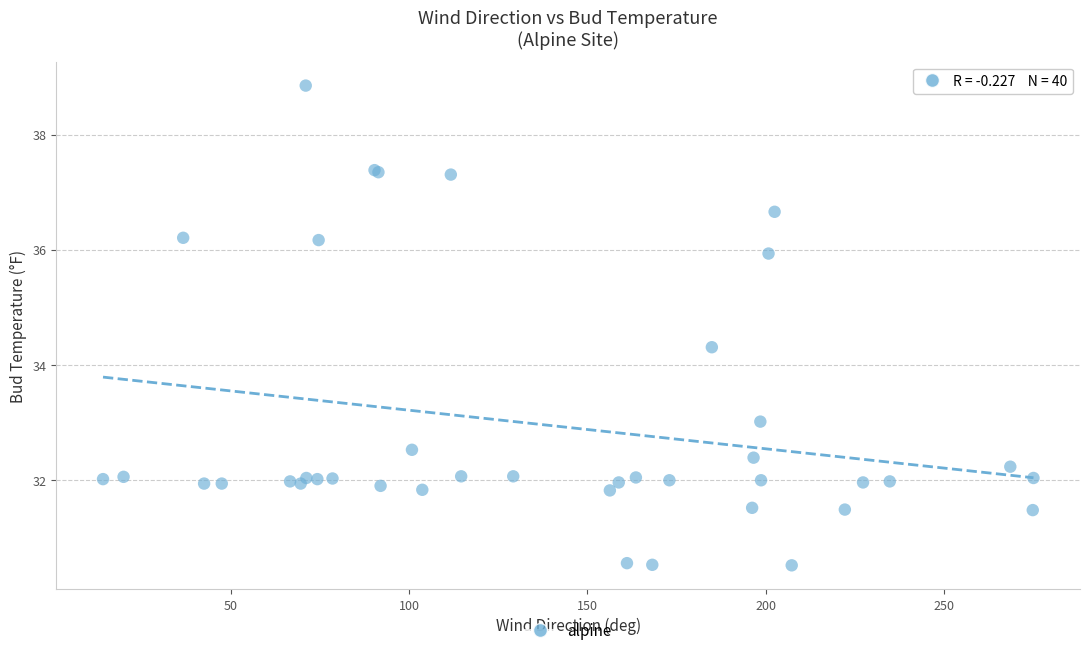

What Y value in the scatter plot is closest to 34?

34.3